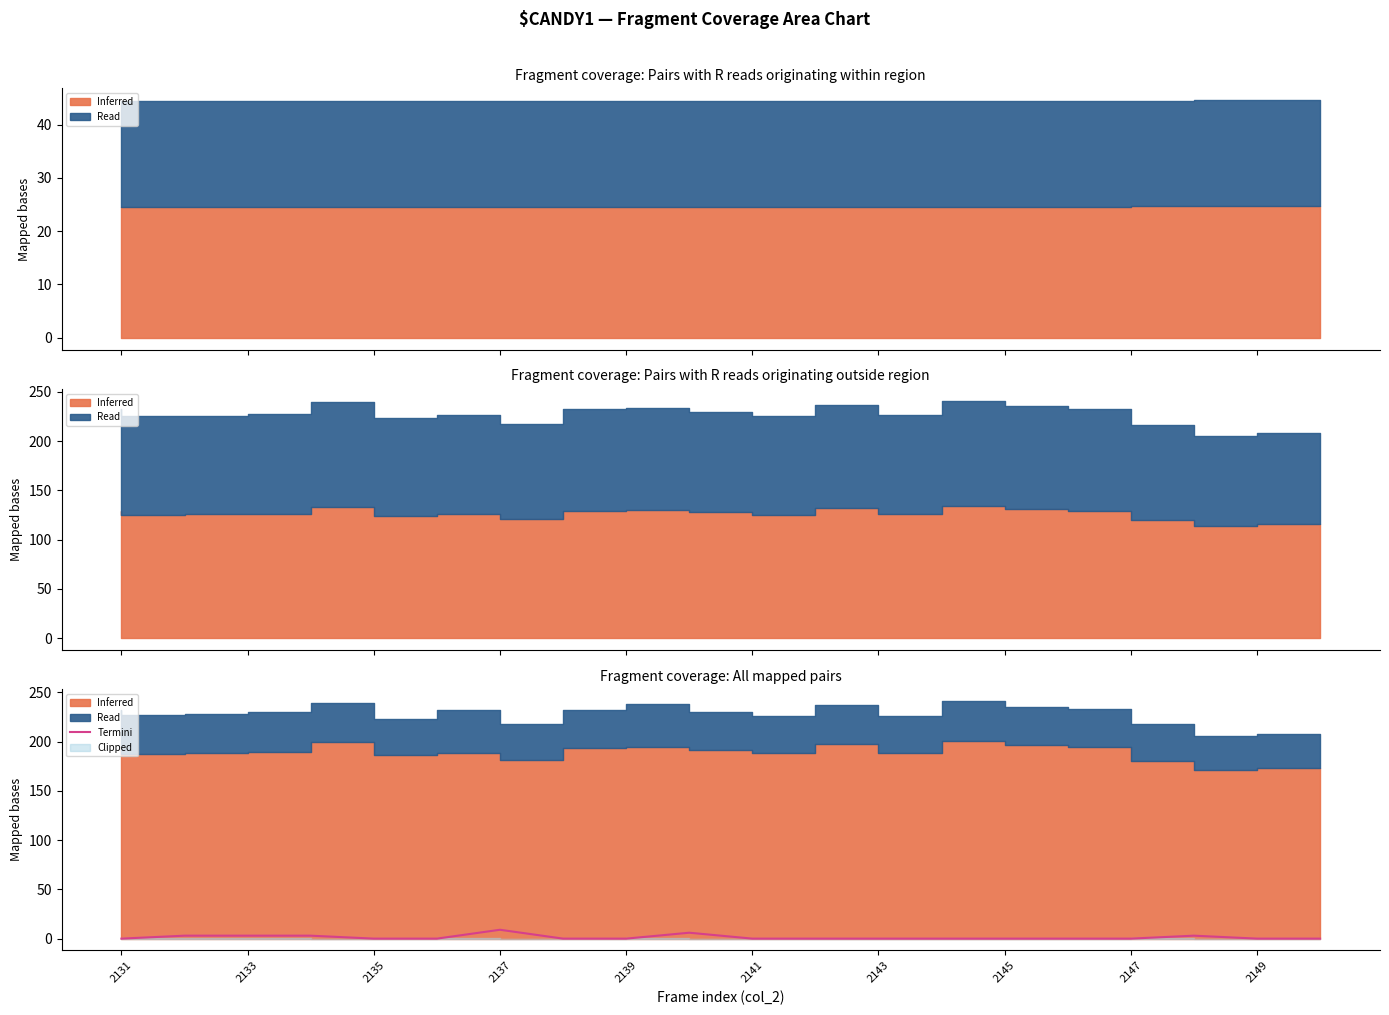

Reading left to right, list all the values displayed in this chart.

0	3	3	3	0	0	9	0	0	6	0	0	0	0	0	0	0	3	0	0